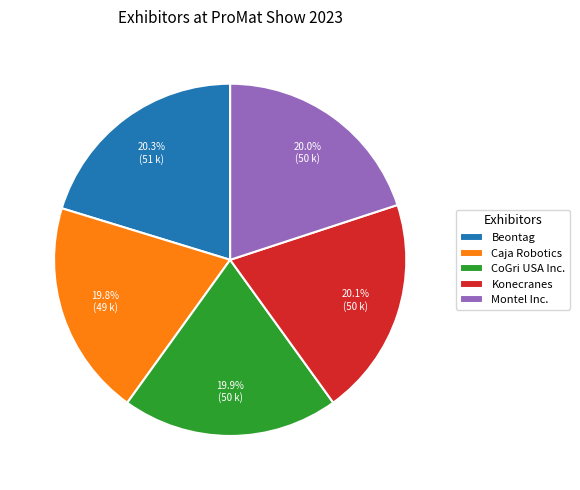

Combined, do Konecranes and CoGri USA Inc. account for over 50%?

No